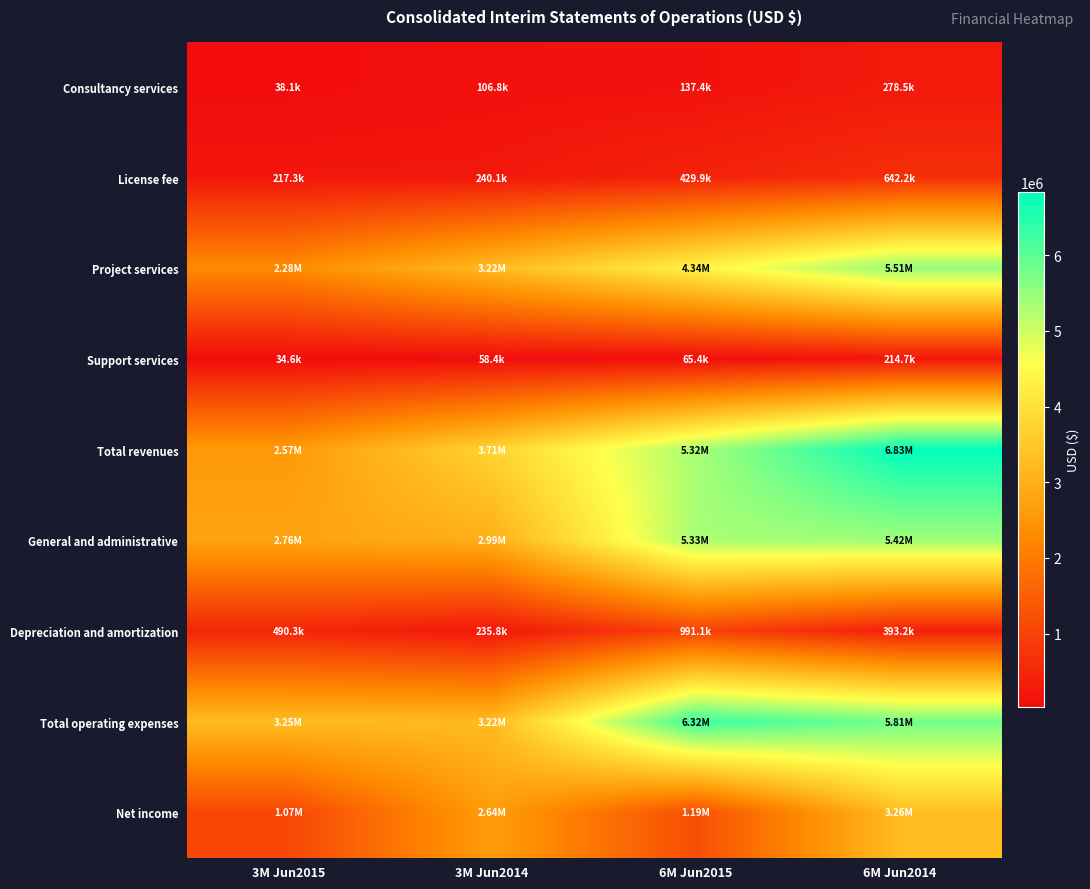

Reading left to right, extract all data points from this chart.

Consultancy services: 3M Jun2015=38077	3M Jun2014=106781	6M Jun2015=137401	6M Jun2014=278535
License fee: 3M Jun2015=217308	3M Jun2014=240125	6M Jun2015=429904	6M Jun2014=642225
Project services: 3M Jun2015=2275474	3M Jun2014=3217507	6M Jun2015=4339307	6M Jun2014=5514851
Support services: 3M Jun2015=34626	3M Jun2014=58406	6M Jun2015=65405	6M Jun2014=214686
Total revenues: 3M Jun2015=2565485	3M Jun2014=3713006	6M Jun2015=5323261	6M Jun2014=6827442
General and administrative: 3M Jun2015=2761033	3M Jun2014=2987779	6M Jun2015=5330391	6M Jun2014=5418377
Depreciation and amortization: 3M Jun2015=490325	3M Jun2014=235769	6M Jun2015=991056	6M Jun2014=393172
Total operating expenses: 3M Jun2015=3251358	3M Jun2014=3223548	6M Jun2015=6321447	6M Jun2014=5811549
Net income: 3M Jun2015=1068353	3M Jun2014=2636183	6M Jun2015=1194536	6M Jun2014=3262490